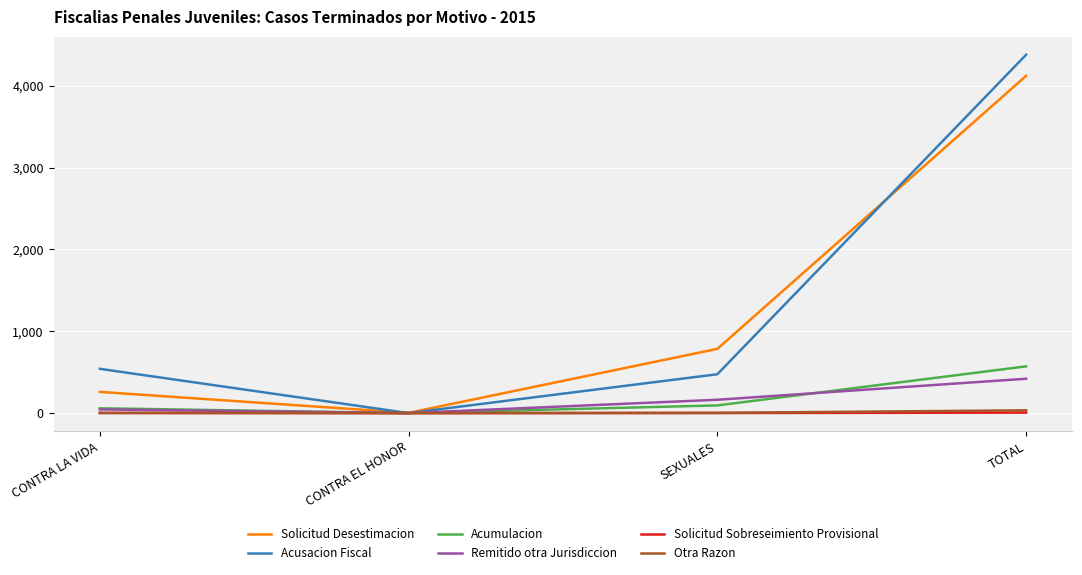

What are all the series names shown in the legend?

Solicitud Desestimacion, Acusacion Fiscal, Acumulacion, Remitido otra Jurisdiccion, Solicitud Sobreseimiento Provisional, Otra Razon